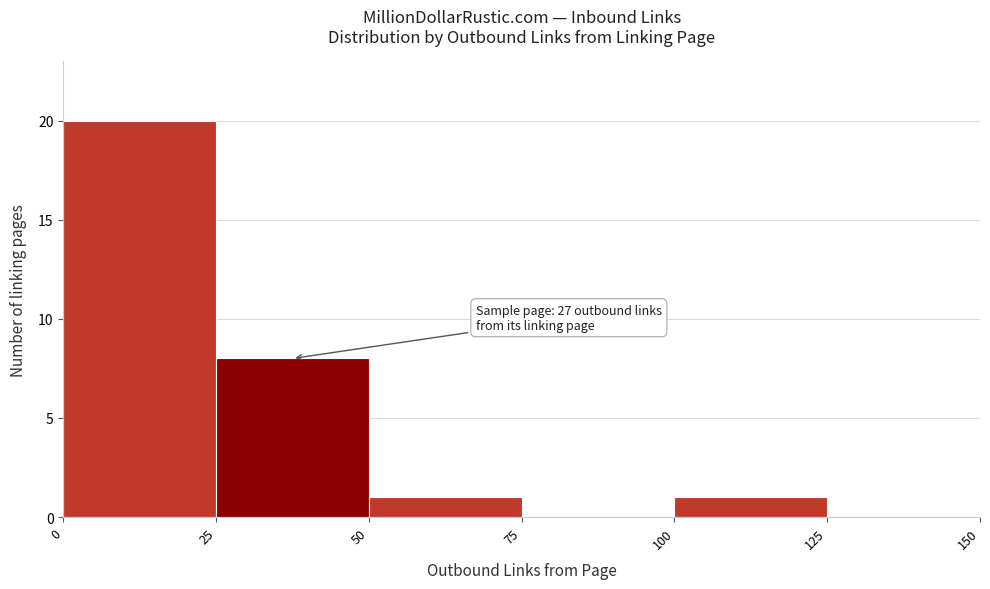

Over which range of the x-axis is the bar tallest?

0 to 25